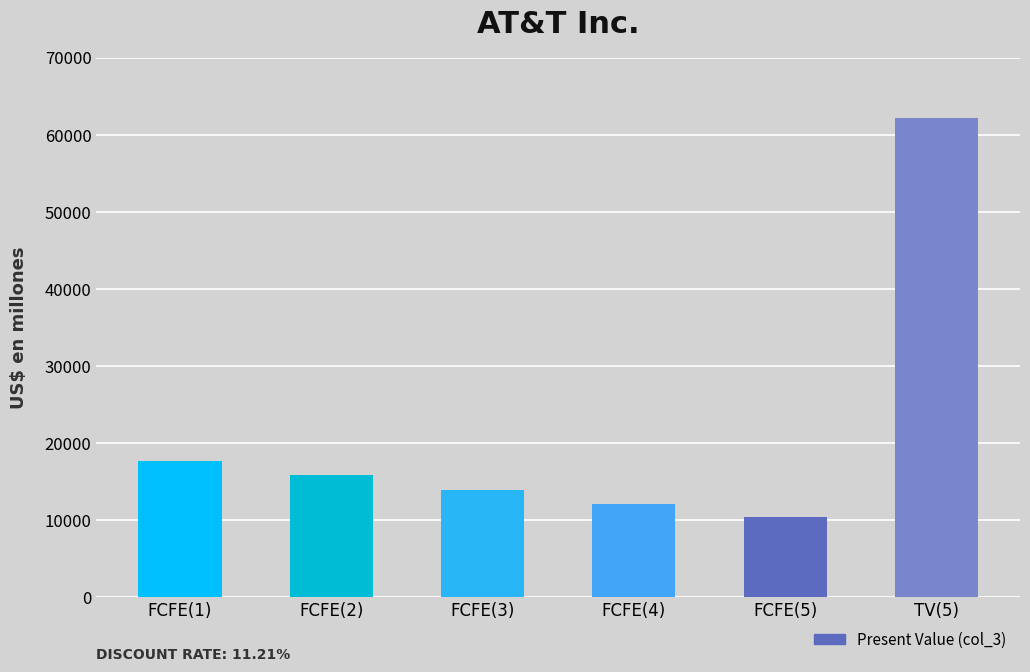

How many categories are shown in the chart?

6